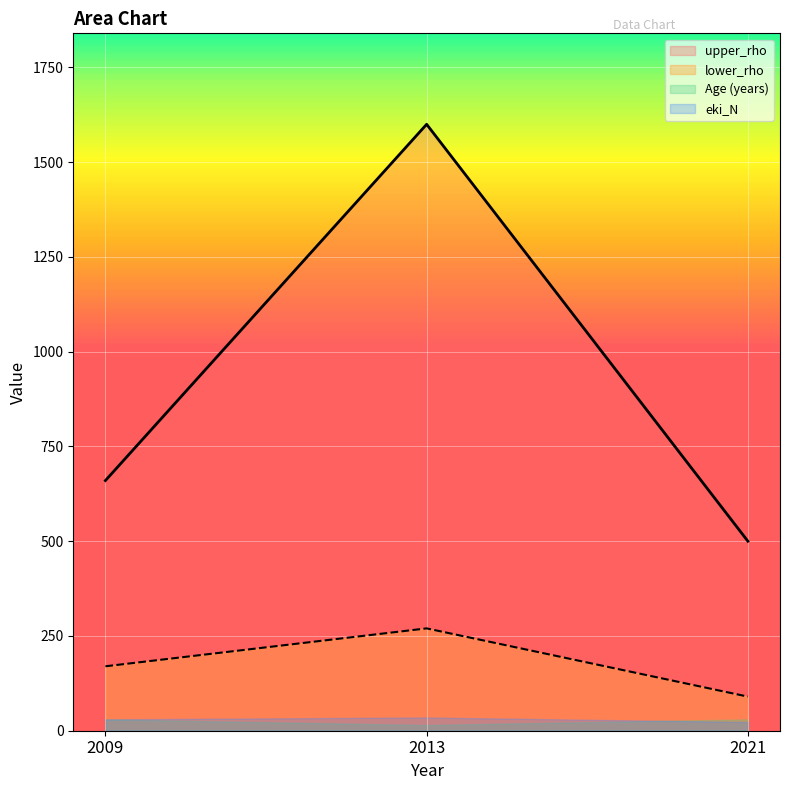

Which series has the largest total across all categories?

upper_rho